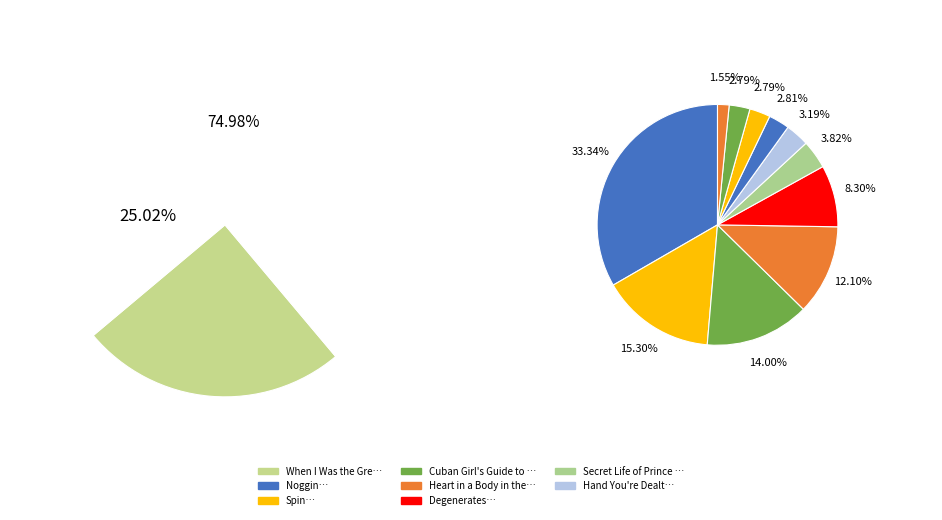

Is Head Games the majority of the pie?

No